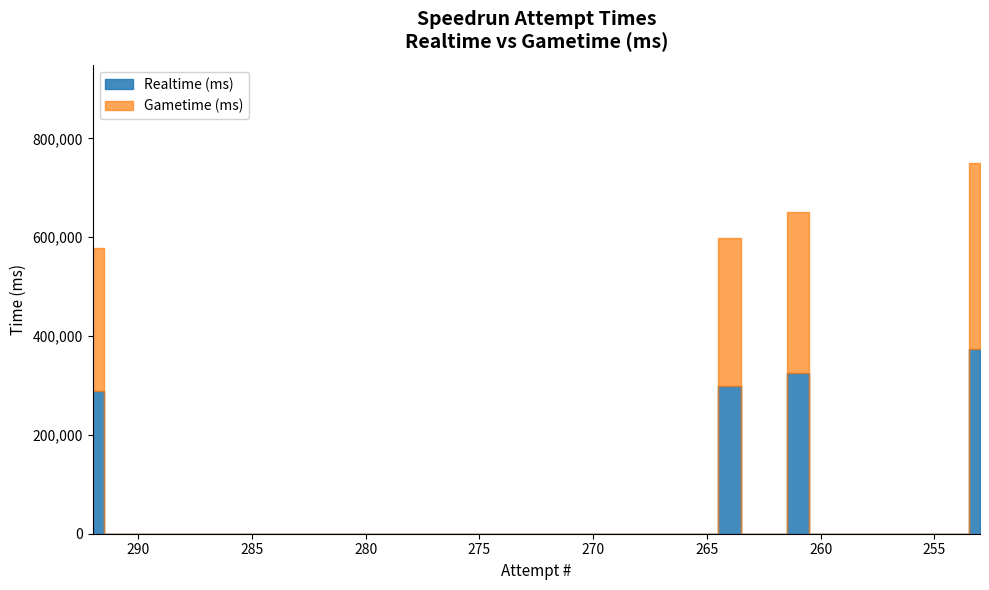

What are all the series names shown in the legend?

Realtime (ms), Gametime (ms)